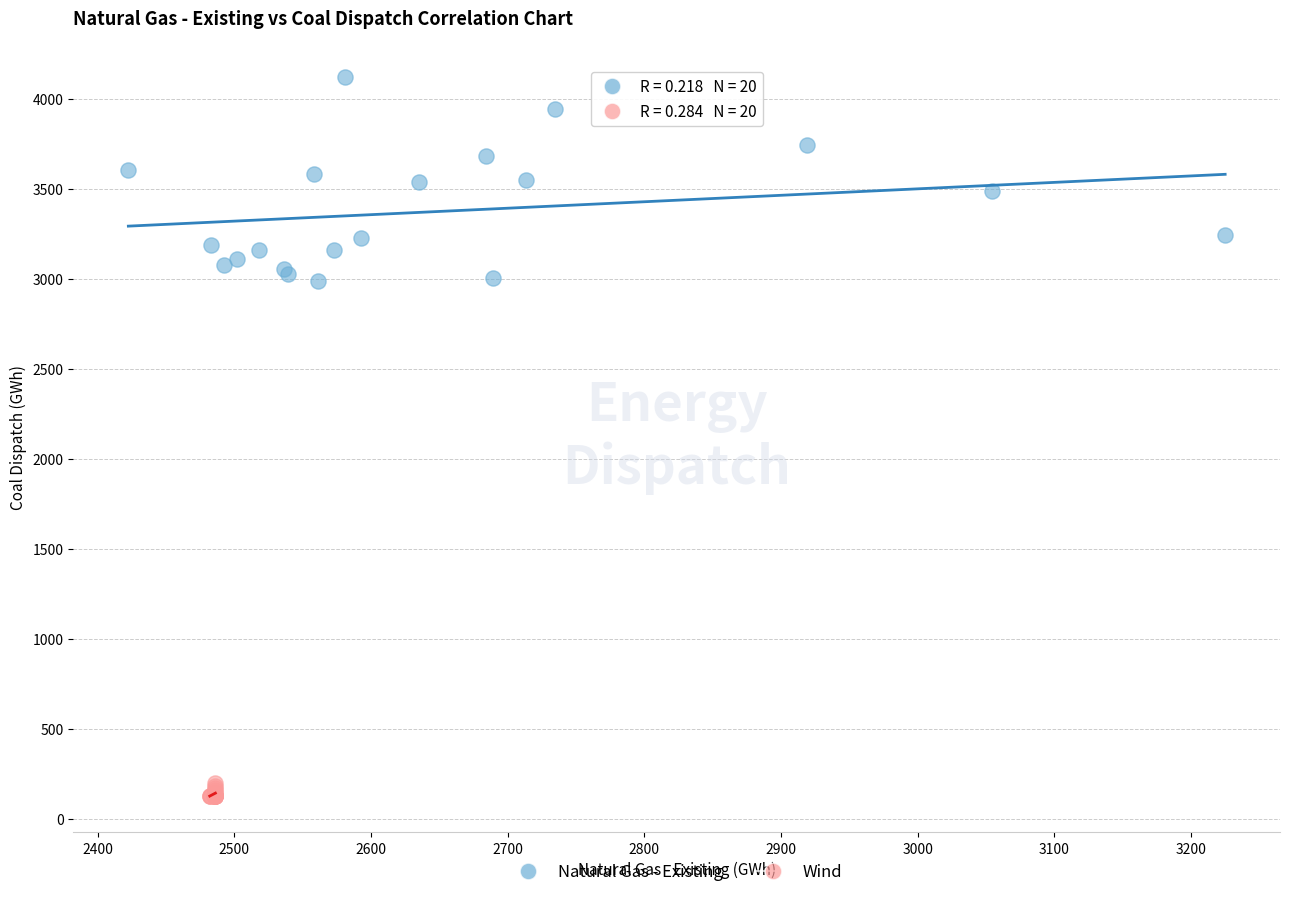

Which series has the largest Y range (max minus min)?

Natural Gas - Existing